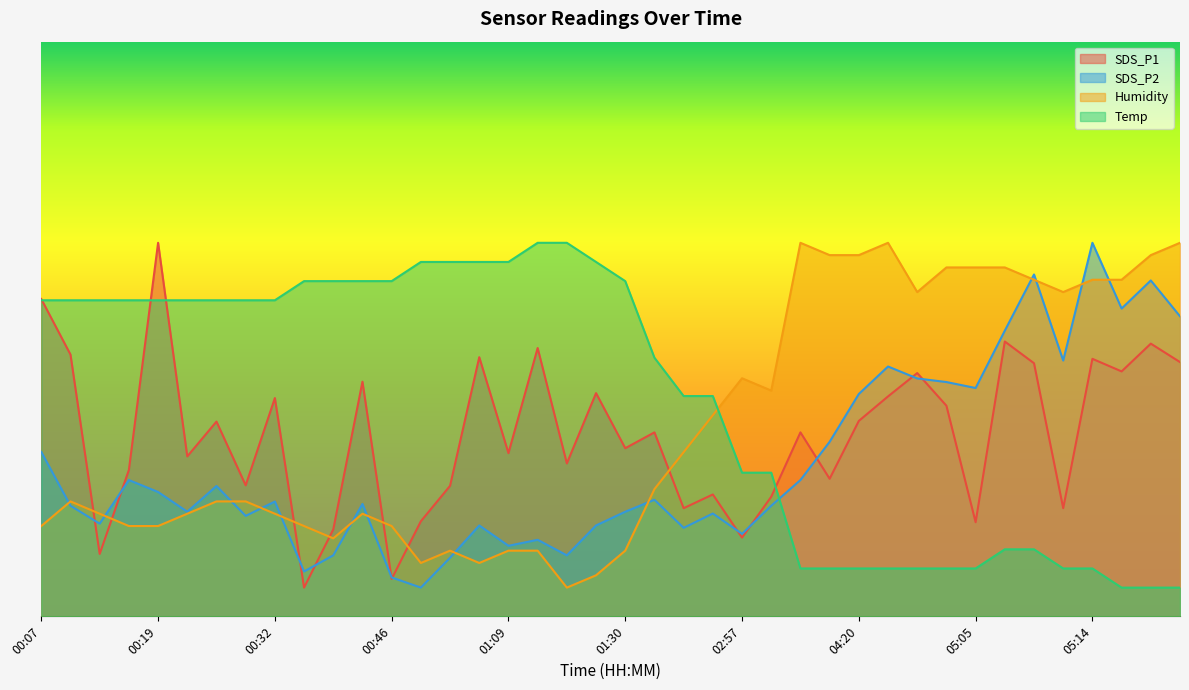

In SDS_P1, how many points are higher than both neighbors (excluding endpoints)?

14